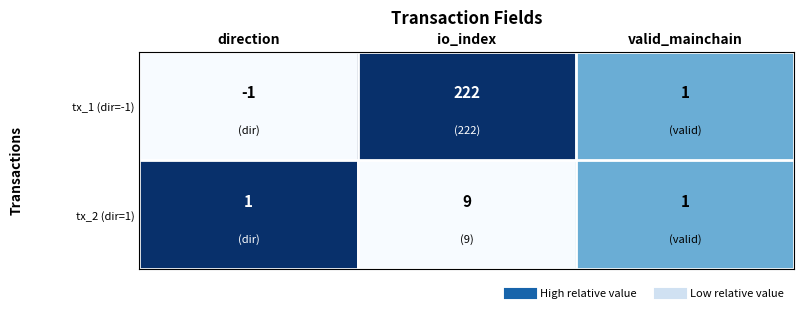

The tx_2 (dir=1) series shows 2 at valid_mainchain. True or false?

False